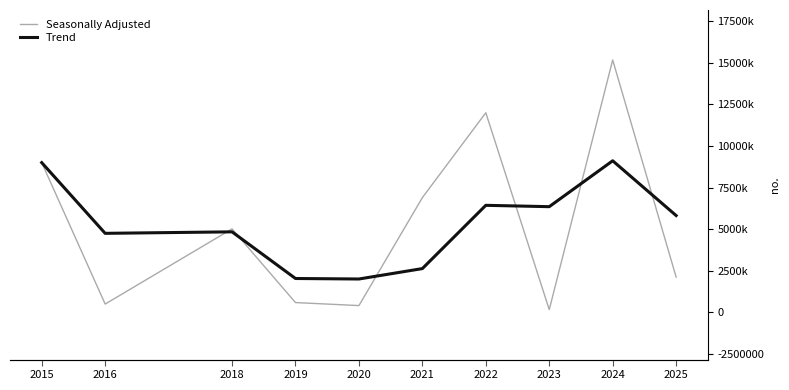

Where is the first local maximum for Trend?

2018